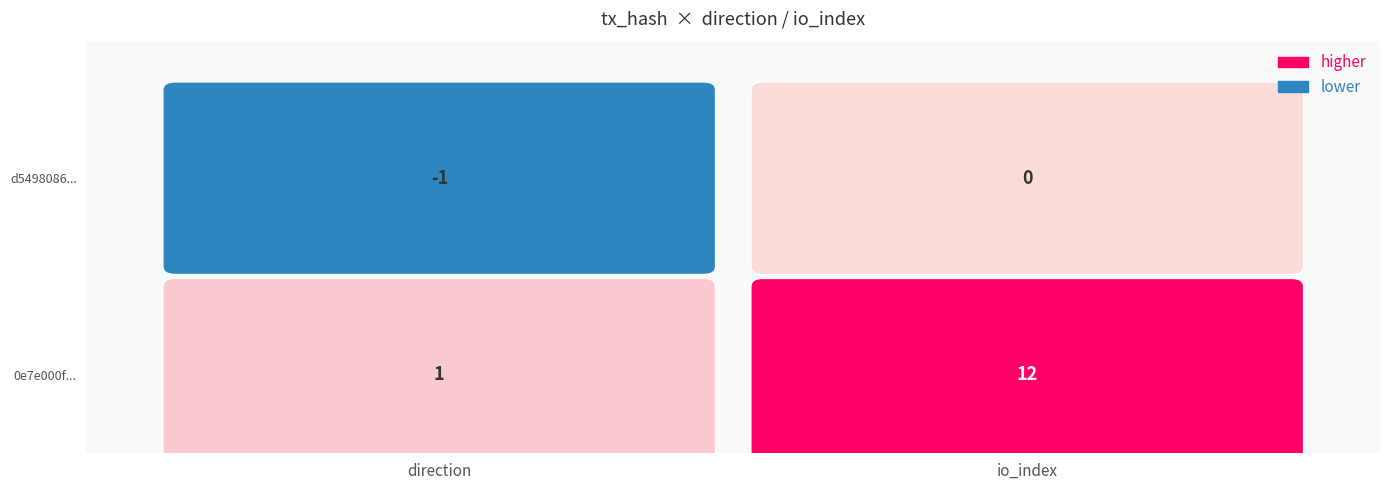

How many values in the d5498086... series are below 0?

1